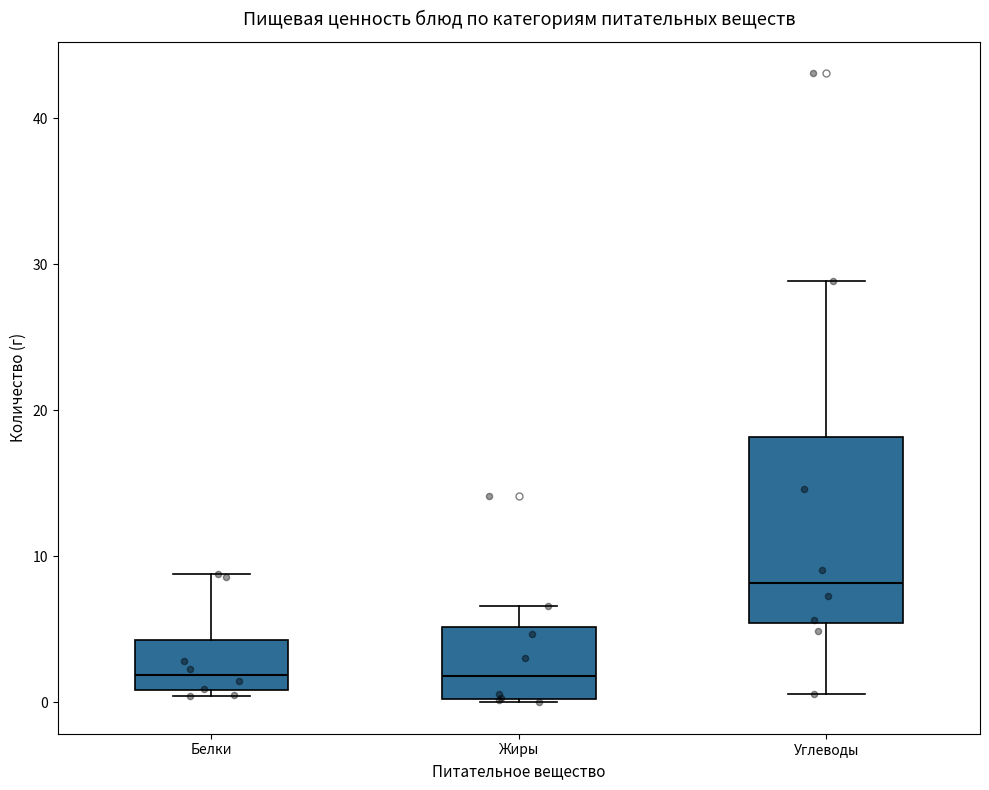

Reading left to right, read every box against the y-axis: the position of its median line, the range the box covers, and the ends of its whiskers. The values are not printed on the chart, so give them approximately, as read against the axis.

Белки: median 2, box 1 to 4, whiskers 0 to 9
Жиры: median 2, box 0 to 5, whiskers 0 to 7
Углеводы: median 8, box 5 to 18, whiskers 1 to 29